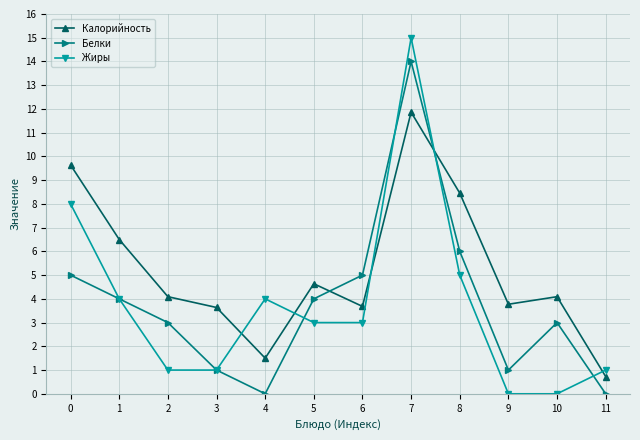

What is the value of the Белки point at the 6th from the left?

4.0